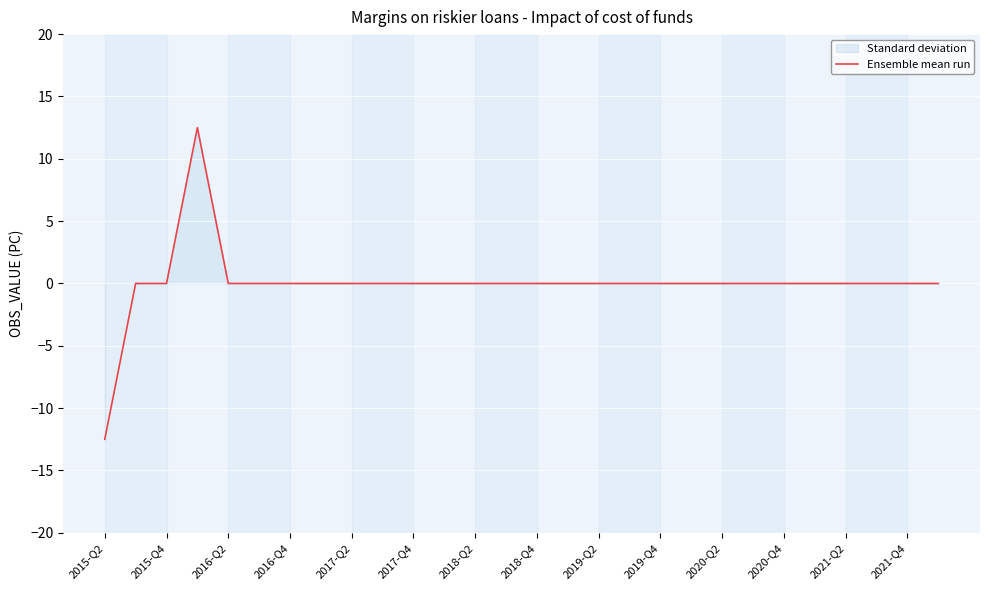

True or false: the data has more than 1 interior local peaks.

False